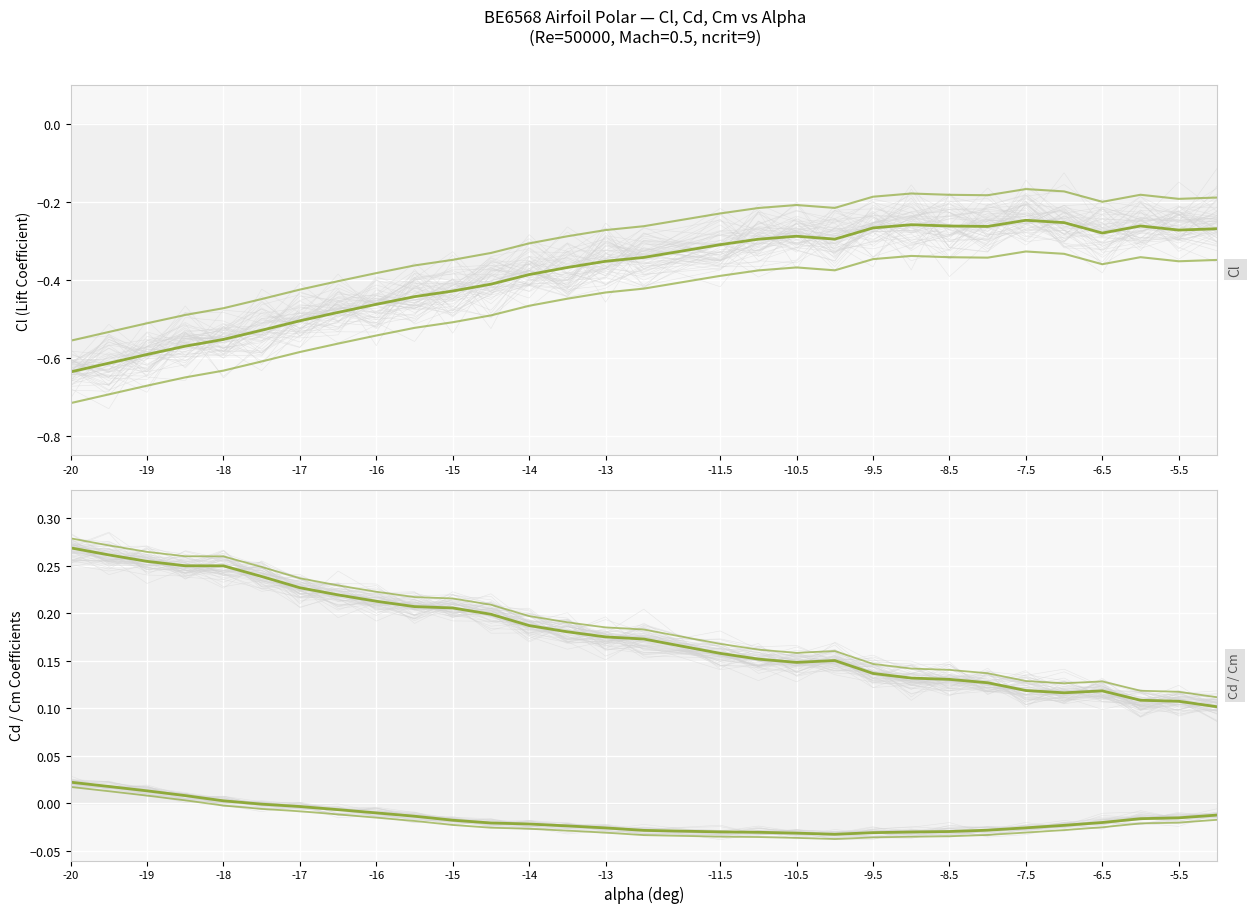

The value of Cd at -7.5 is 0.2. True or false?

False